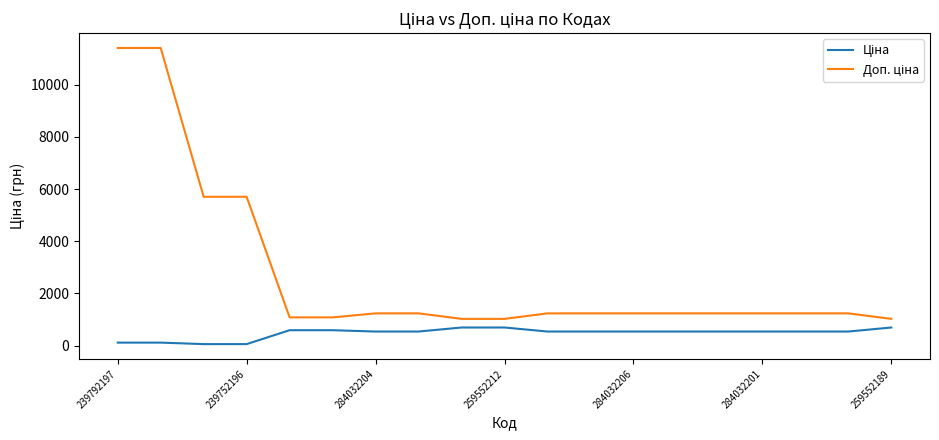

What is the greatest value displayed?

11410.0